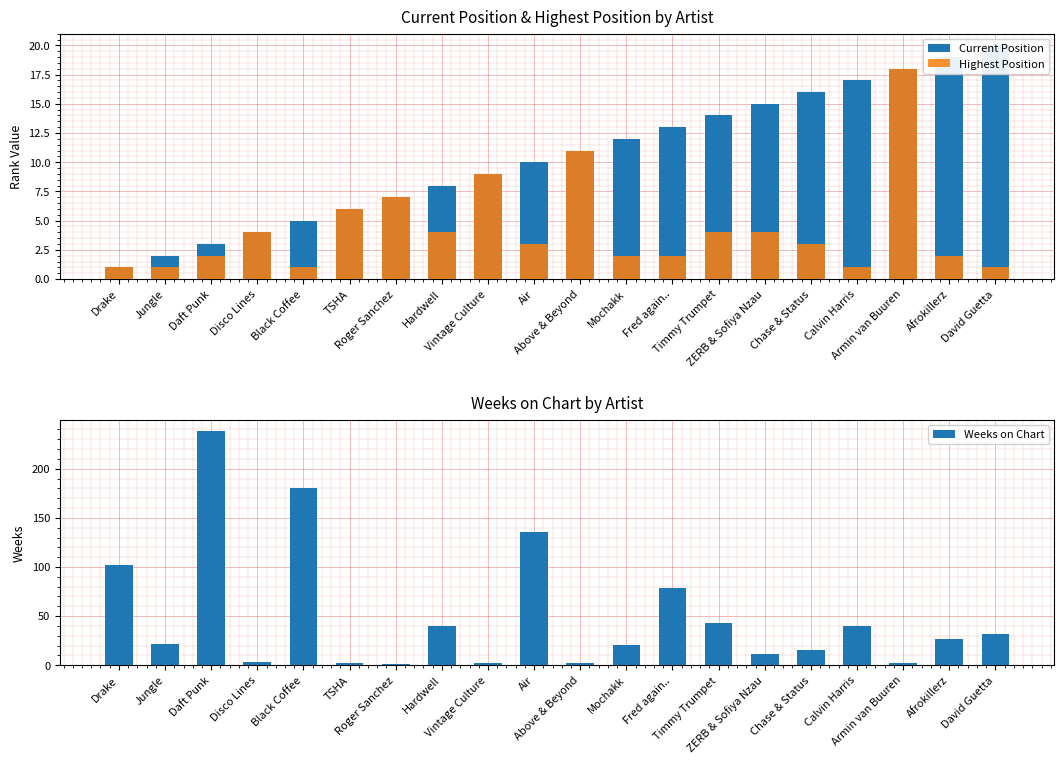

The value of Current Position at Fred again.. is 13. True or false?

True